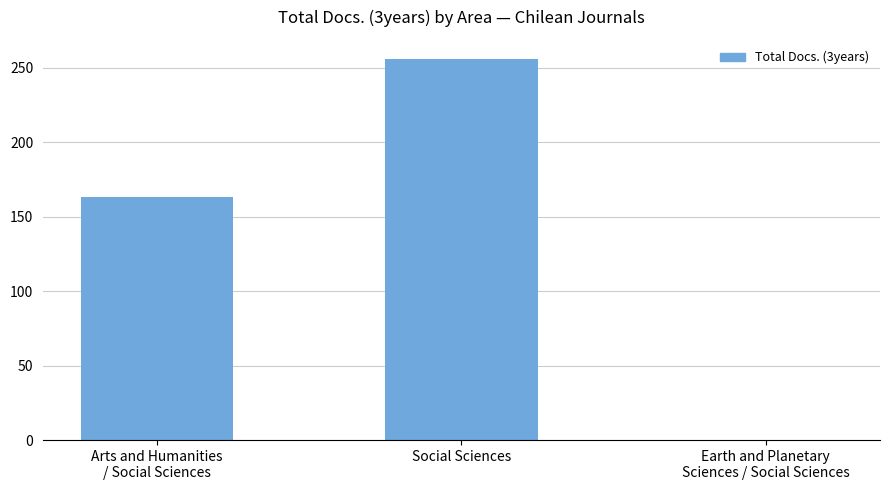

Which label corresponds to the largest value in the chart?

Social Sciences